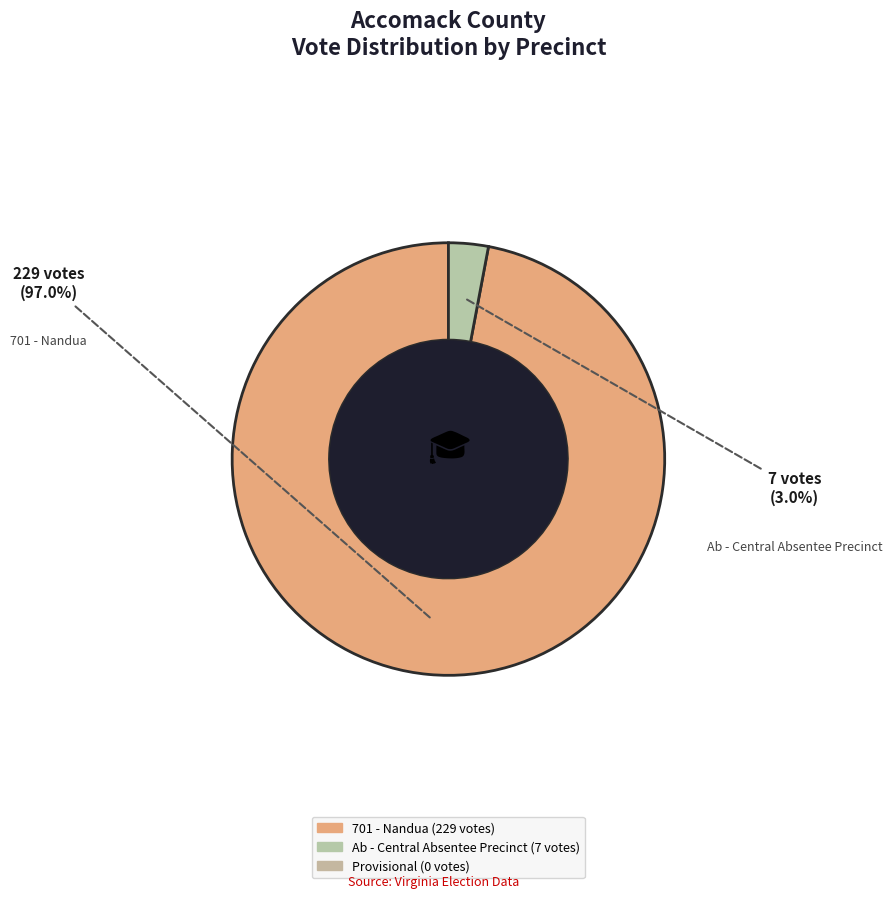

Is there any slice that represents more than half of the pie?

Yes